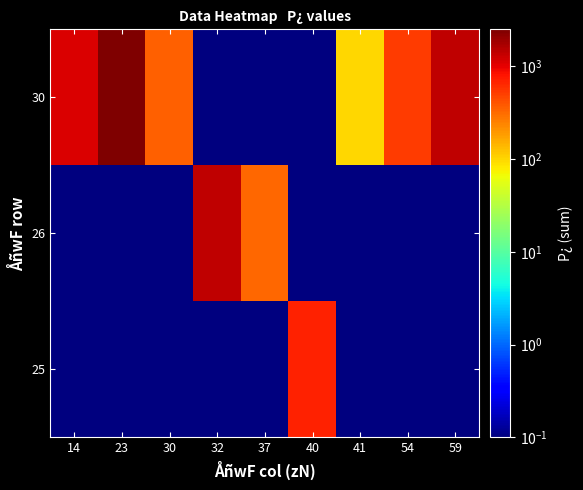

List the series in order of their overall mean, lowest first.

25, 26, 30